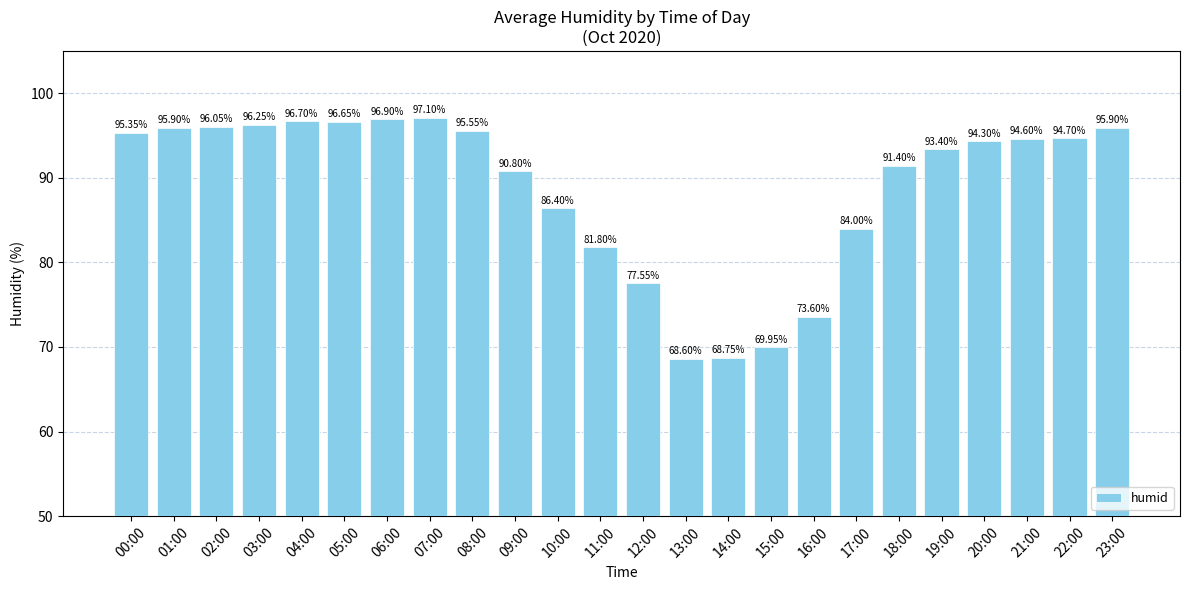

What is the ratio of the value at 05:00 to the value at 23:00?

1.0